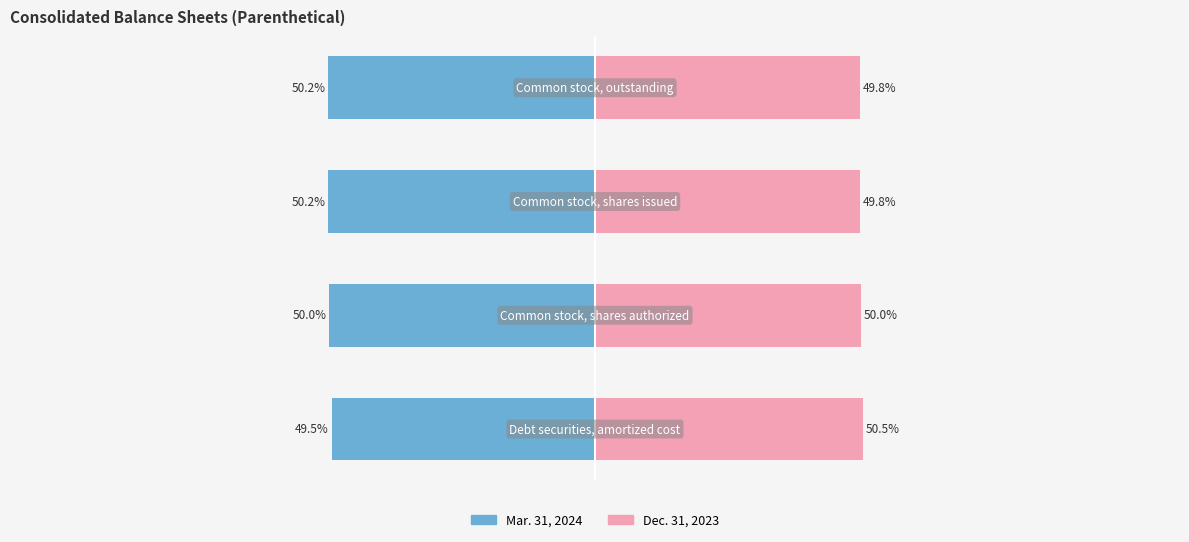

How many data points in Mar. 31, 2024 are less than -50?

2